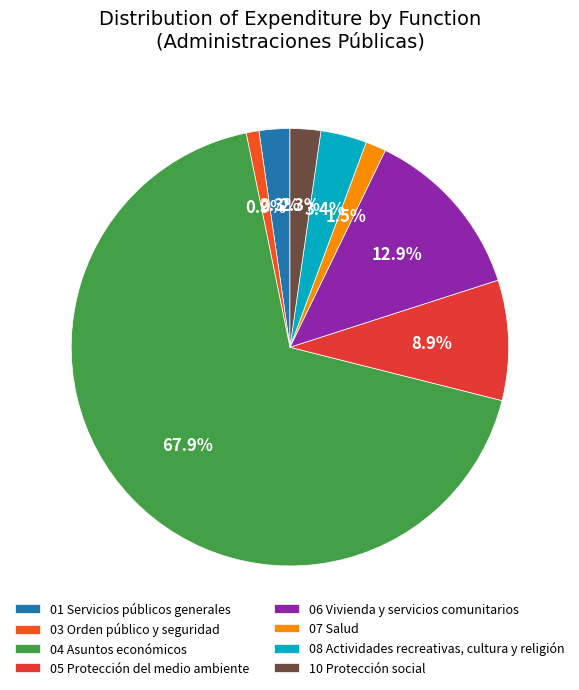

True or false: 04 Asuntos económicos accounts for 1% of the total.

False